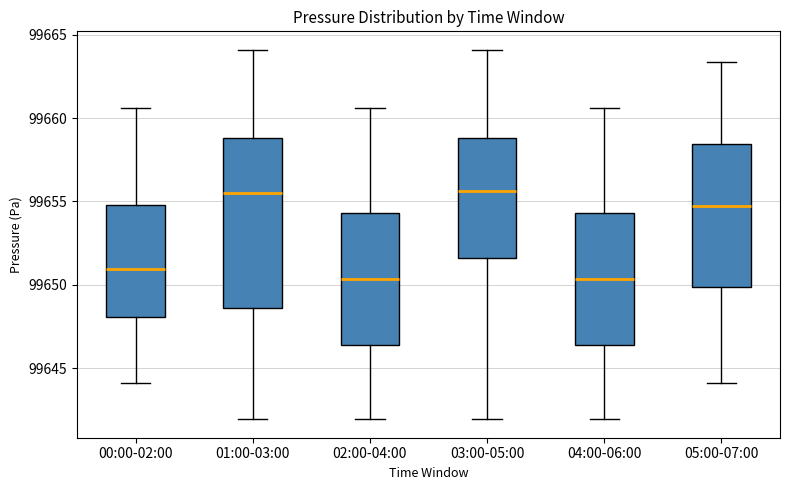

Where does the lower whisker of the box for 01:00-03:00 end on the y-axis? The values are not printed on the chart, so give them approximately, as read against the axis.

99642.0